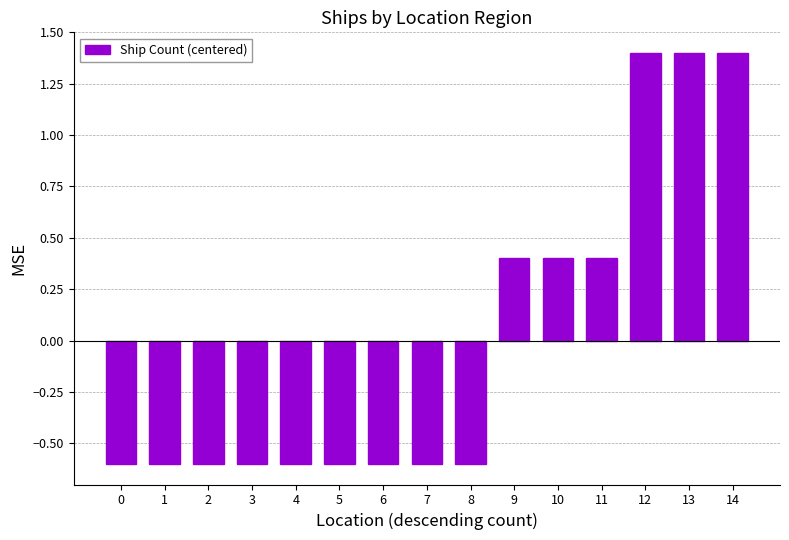

What is the change in value from 3 to 11?

+1.0